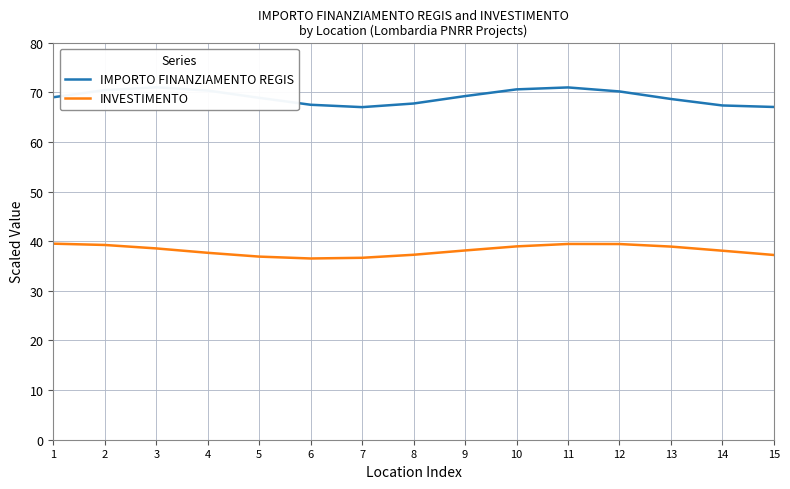

At which category does INVESTIMENTO reach its first local peak?

11